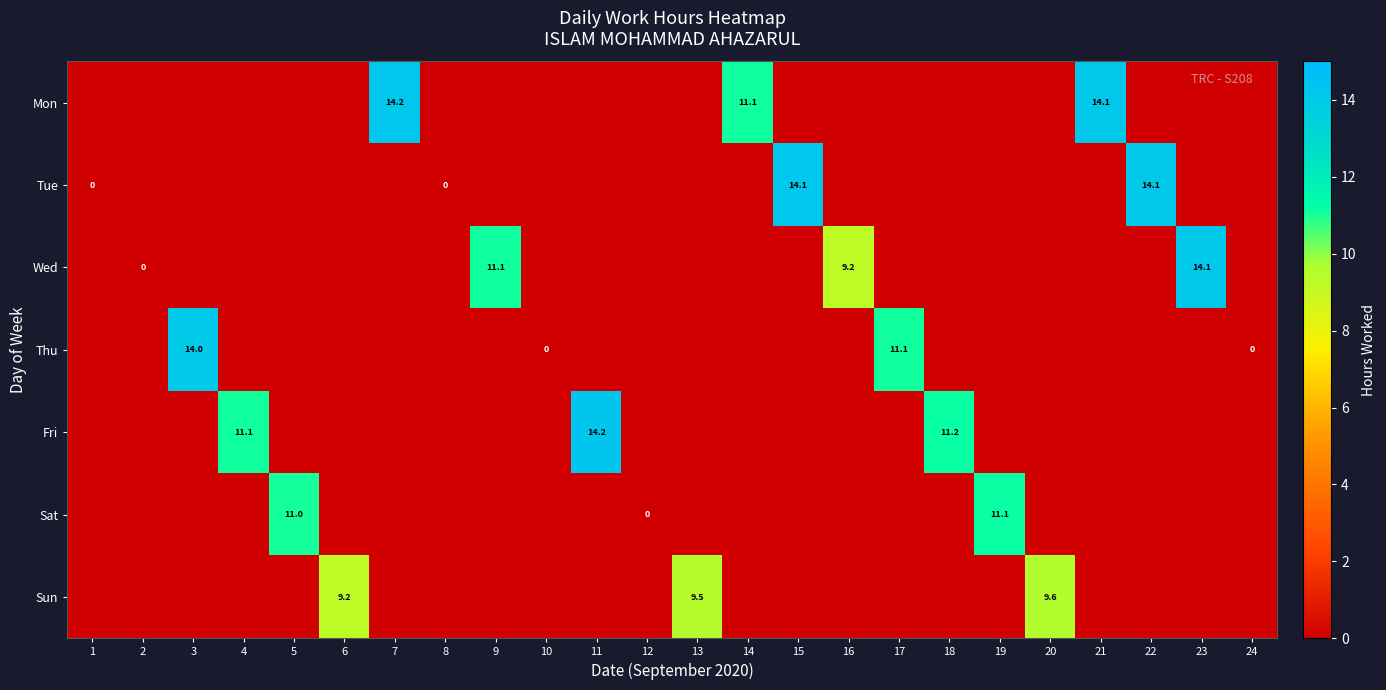

True or false: Fri has a value of -0.7 at 8.

False